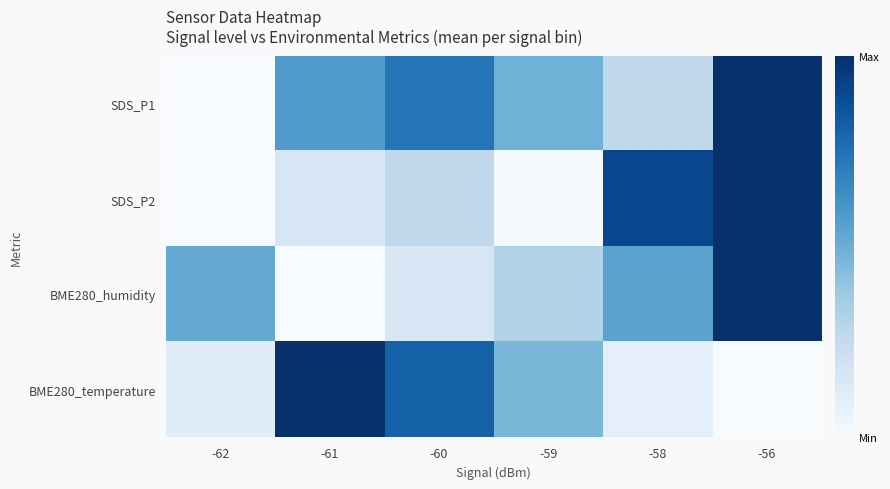

Reading right to left, list all the values displayed in this chart.

SDS_P1: -56=1.0	-58=0.3	-59=0.5	-60=0.7	-61=0.6	-62=0.0
SDS_P2: -56=1.0	-58=0.9	-59=0.0	-60=0.3	-61=0.2	-62=0.0
BME280_humidity: -56=1.0	-58=0.6	-59=0.3	-60=0.2	-61=0.0	-62=0.5
BME280_temperature: -56=0.0	-58=0.1	-59=0.5	-60=0.8	-61=1.0	-62=0.1